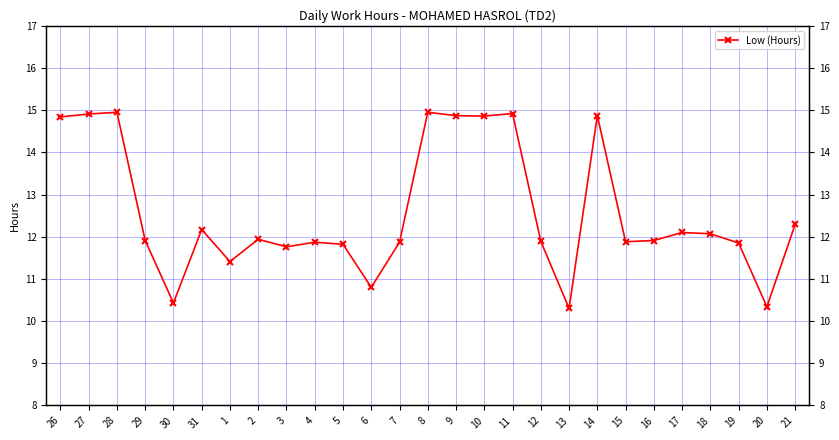

What is the sum of all values?

339.8